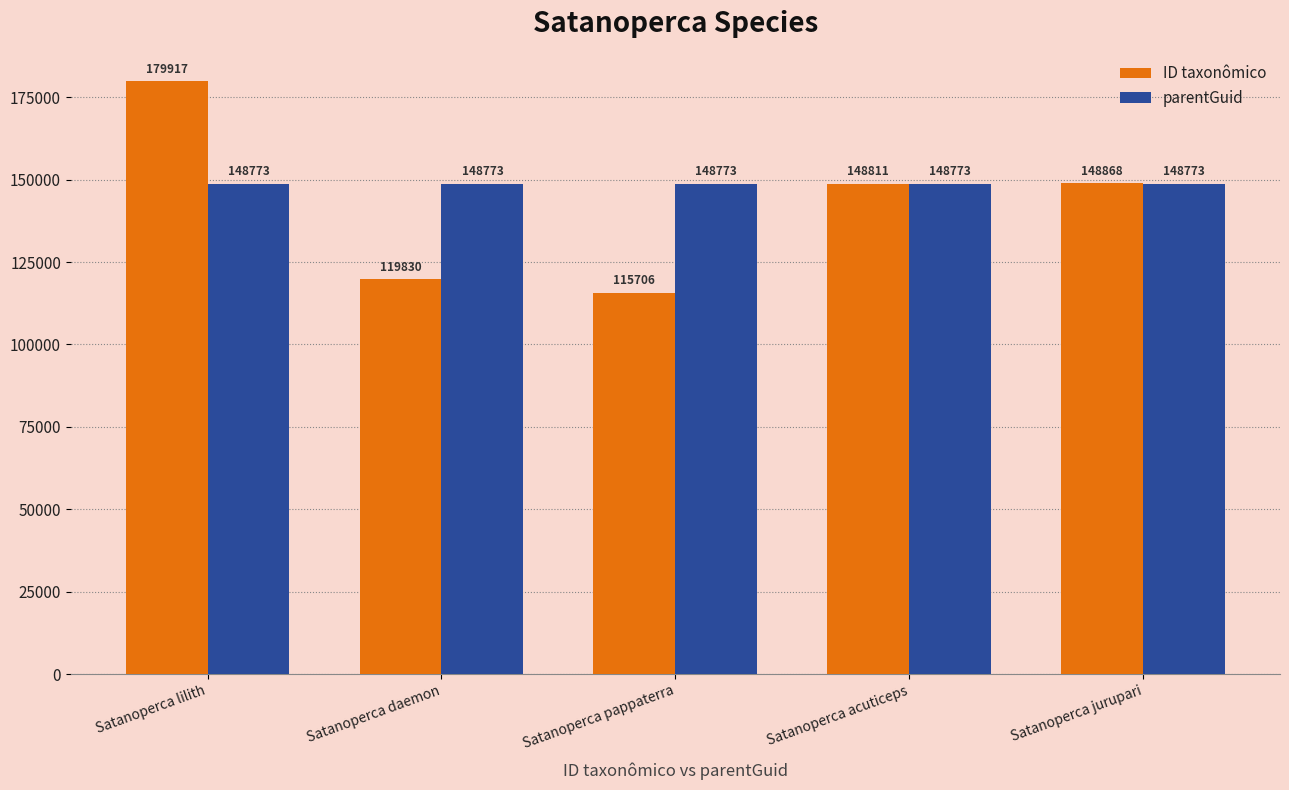

What is the difference between the highest and lowest values at Satanoperca lilith?

31144